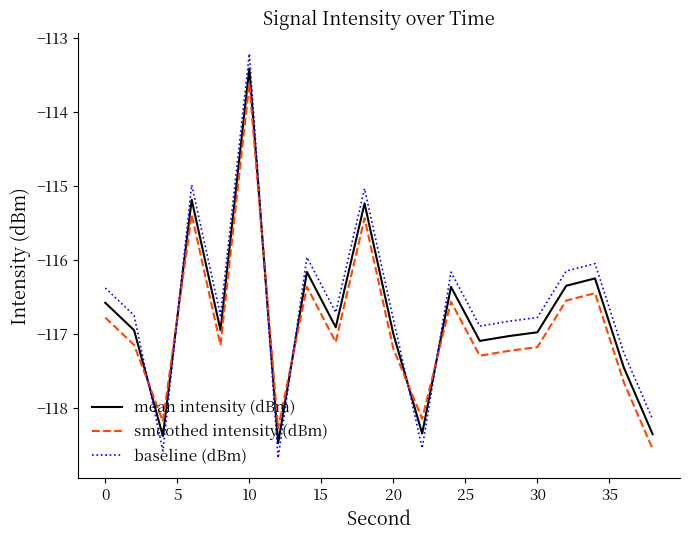

Rank the series by their maximum value, from highest to lowest.

baseline (dBm), mean intensity (dBm), smoothed intensity (dBm)